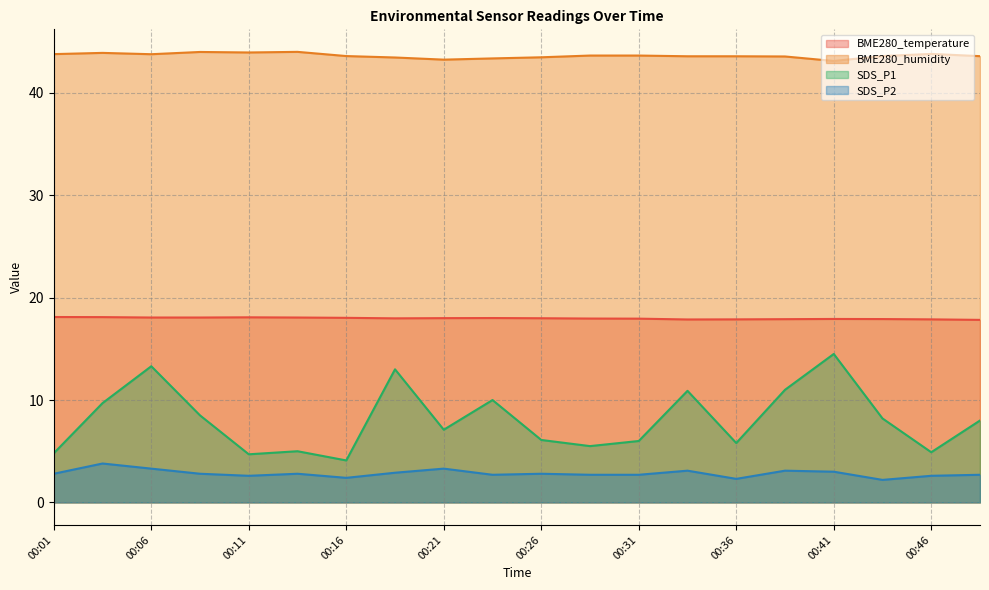

Where is the first local minimum for SDS_P1?

00:11